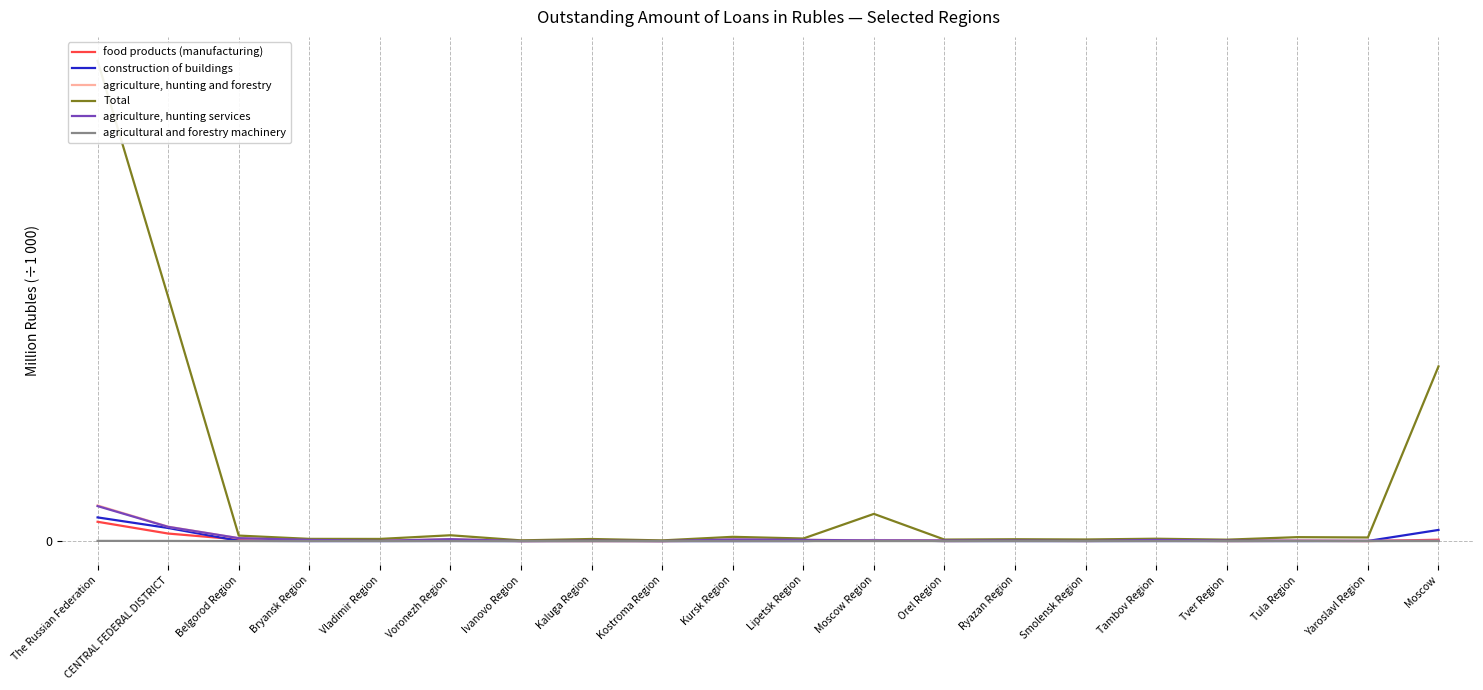

What position from the left is Smolensk Region?

15